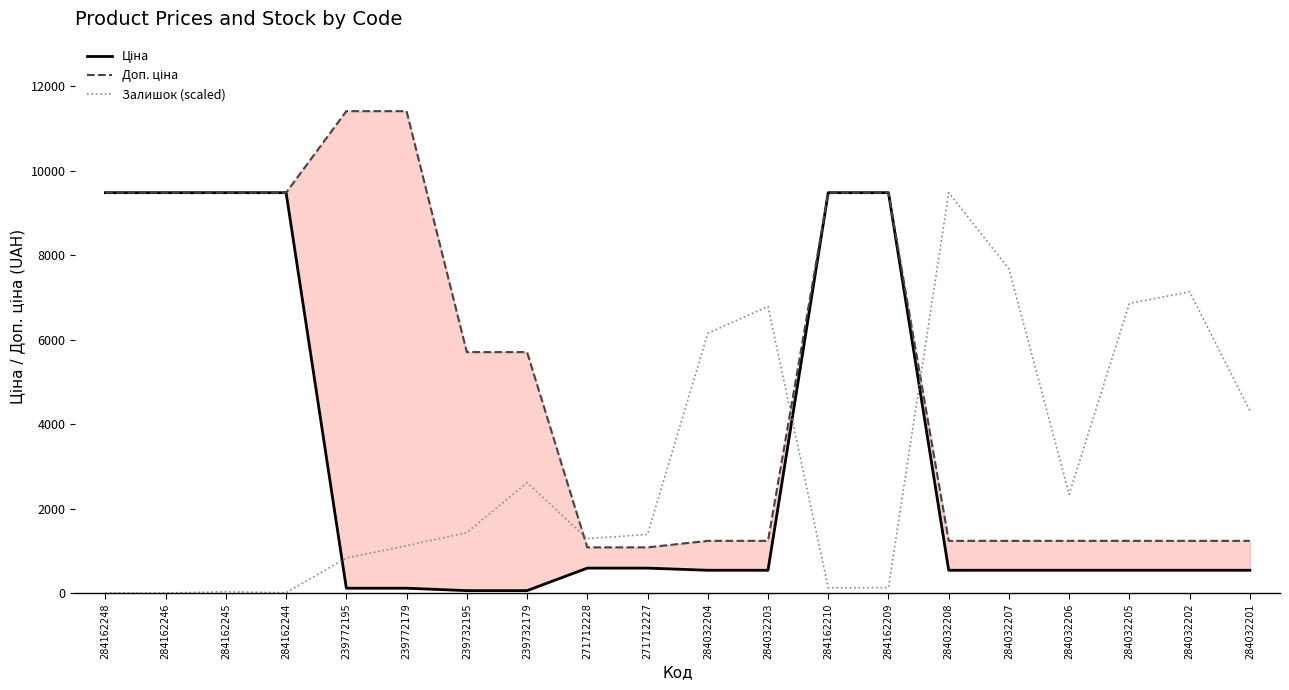

Which series has the widest spread of values?

Доп. ціна